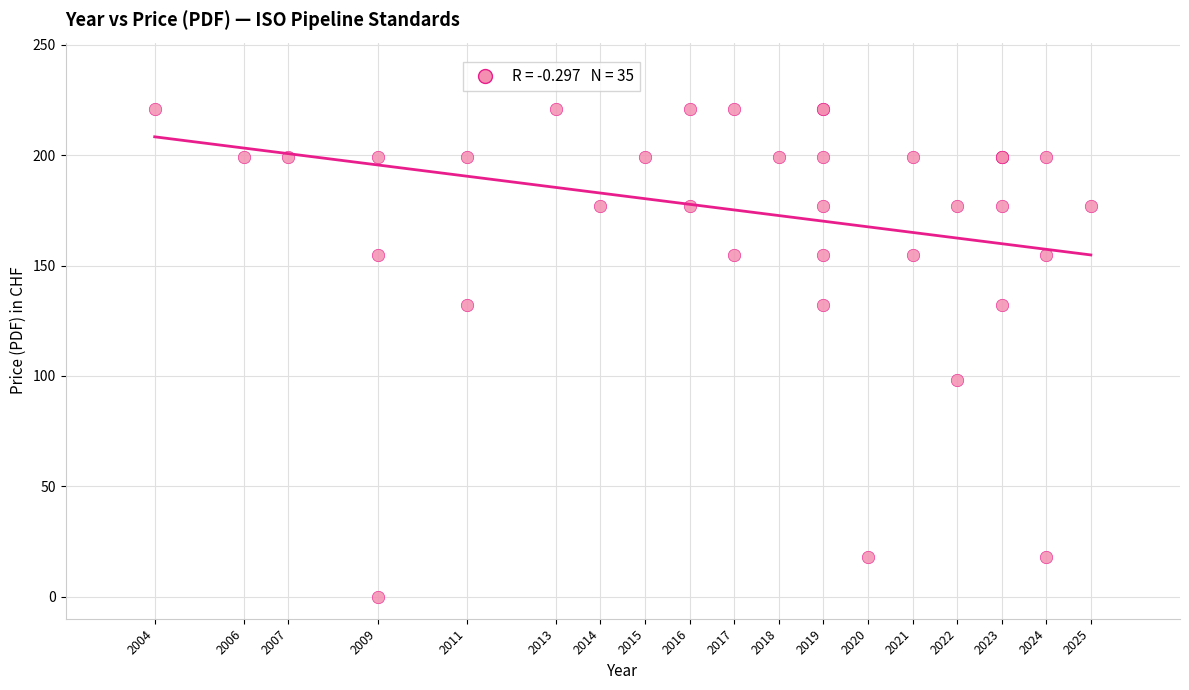

What Y value in the scatter plot is closest to 110?

98